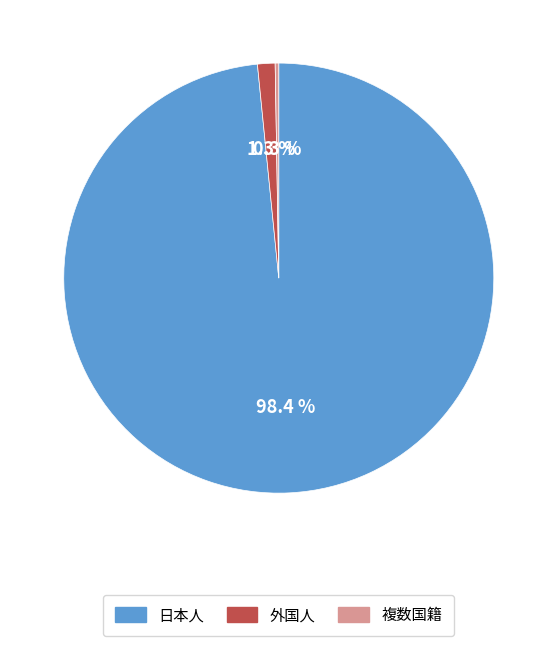

What percentage is the 外国人 slice, to the nearest percent?

1%